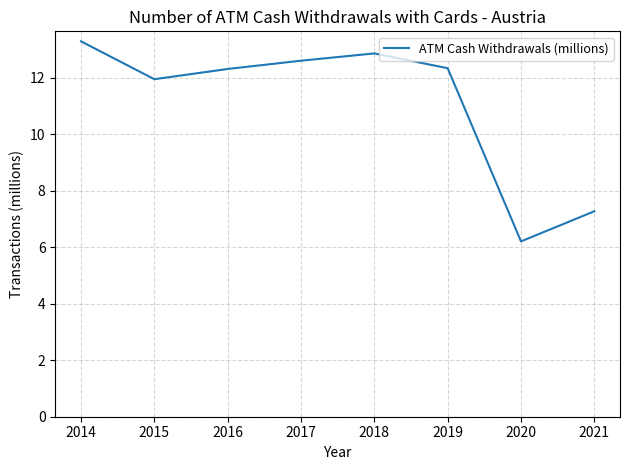

The chart shows a value of 6.2 at 2020. True or false?

True